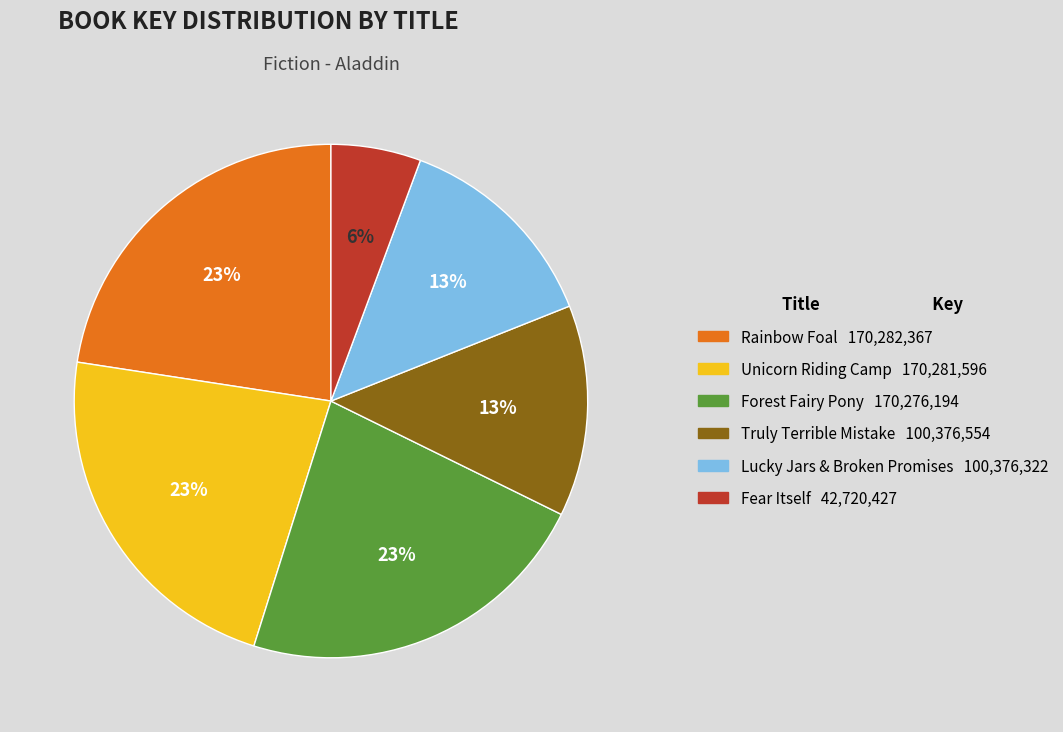

To the nearest percent, what is the average slice percentage?

17%